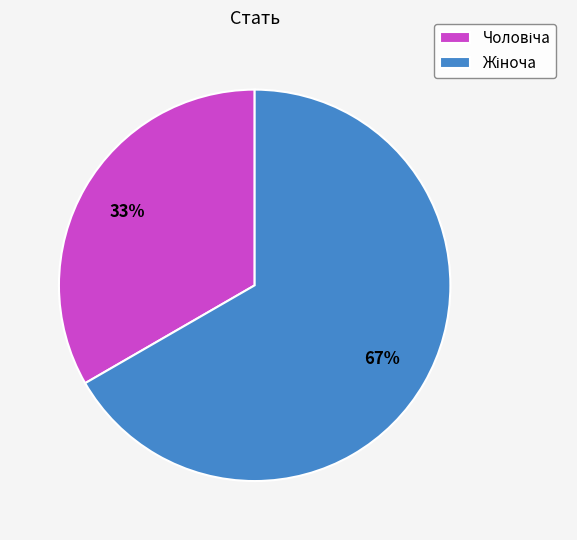

Is there any slice that represents more than half of the pie?

Yes